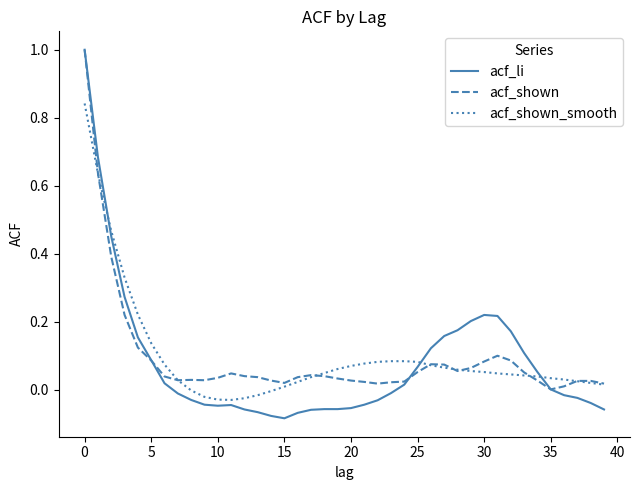

Which series has the largest range (max minus min)?

acf_li